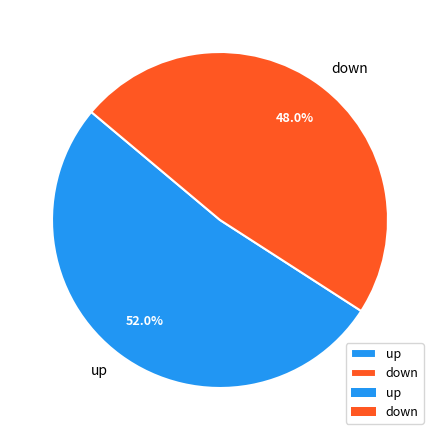

Which slice is the smallest?

down